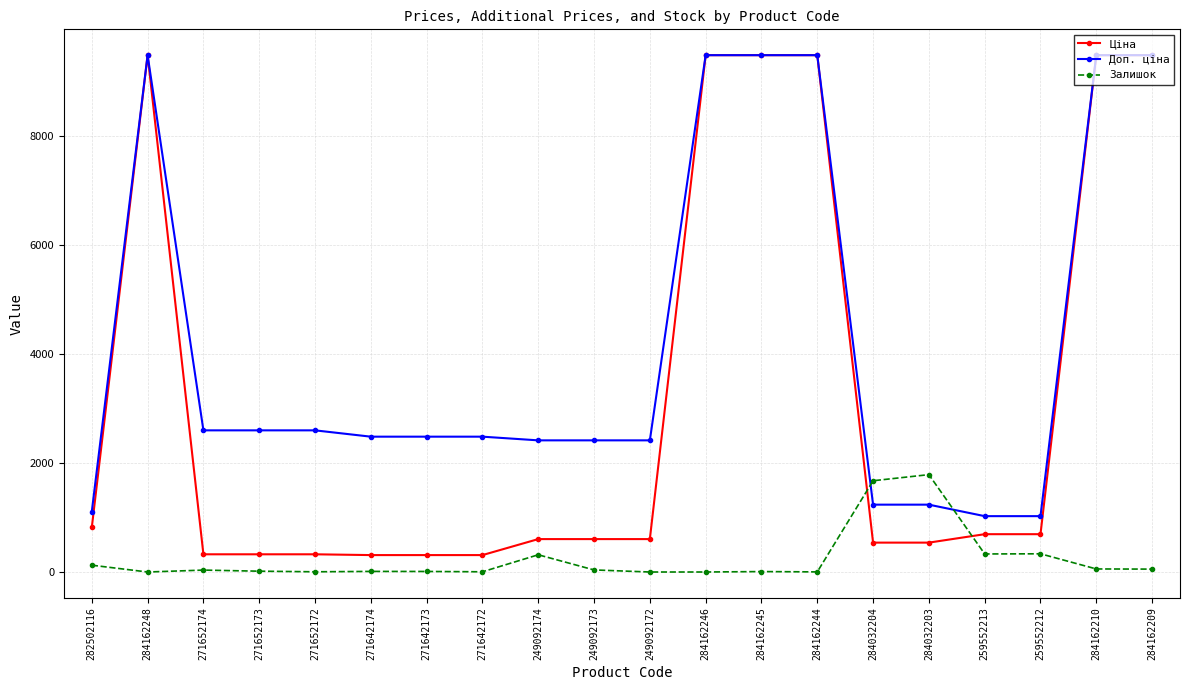

True or false: Доп. ціна and Залишок cross at least once.

True